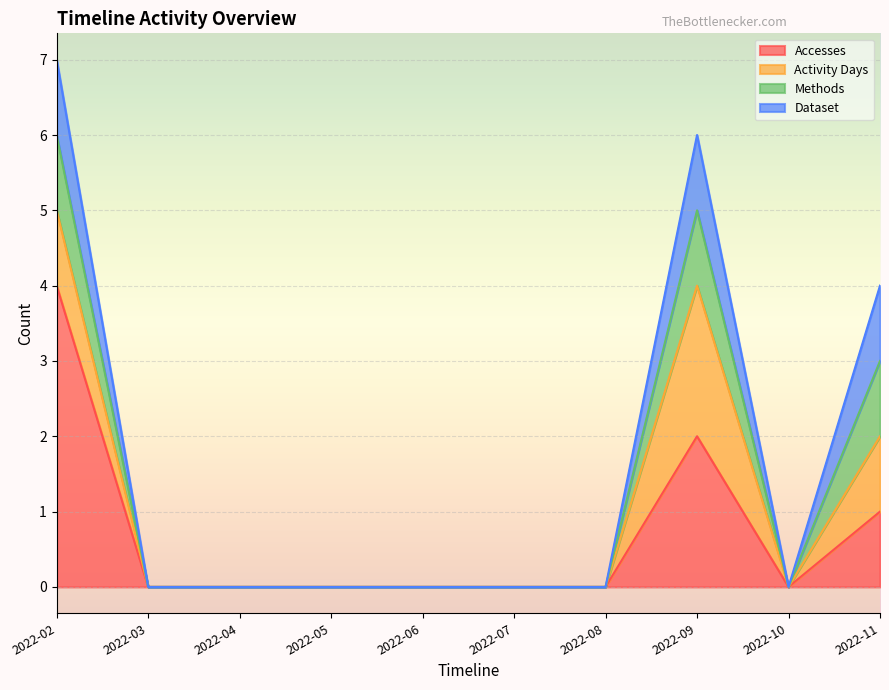

At which category is the sum across all series the highest?

2022-02